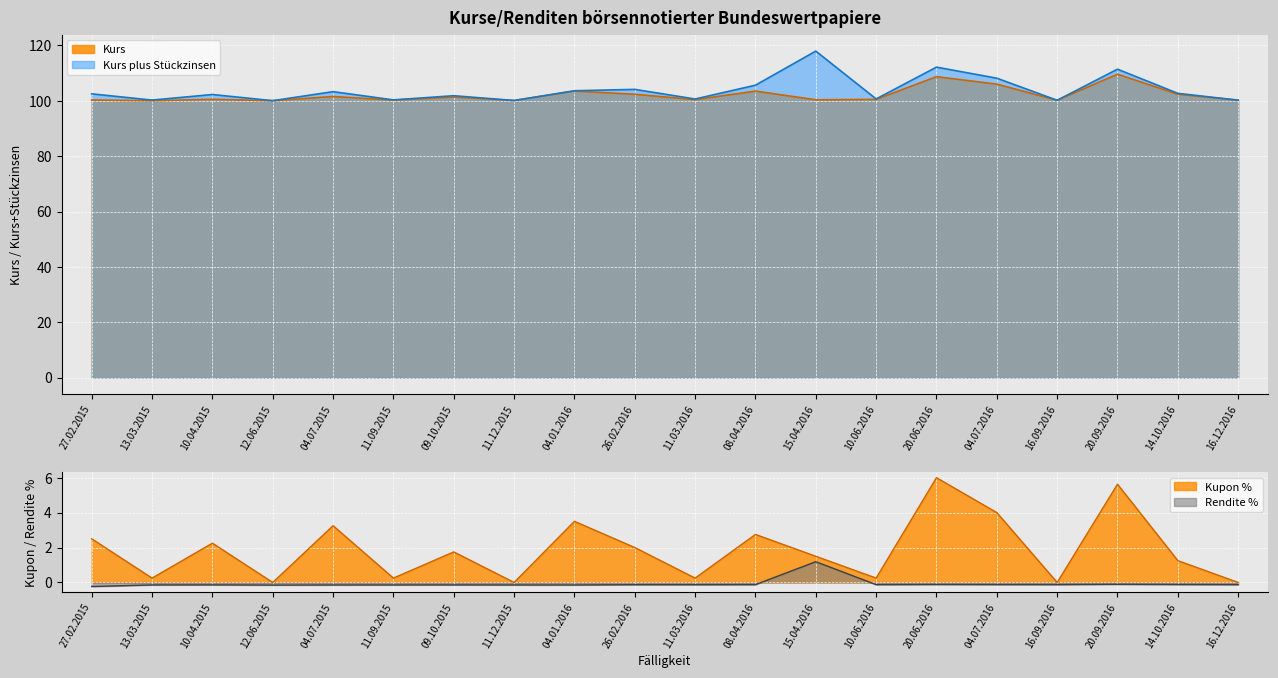

What is the value of the Kurs point at the 9th from the left?

103.5